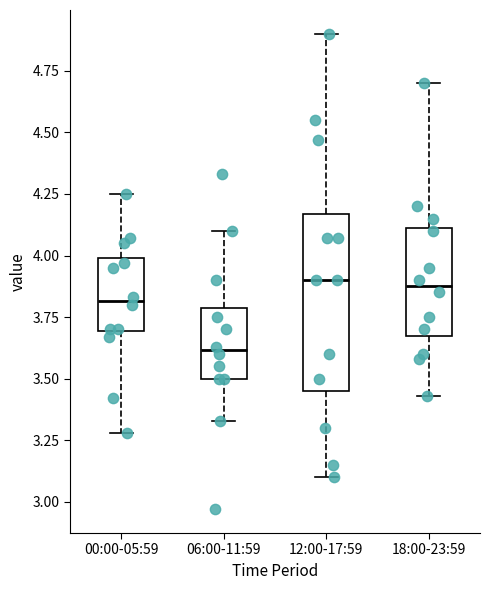

Reading left to right, transcribe this box plot: for each box, give where its median line is, the range the box spans, and where its two whiskers end, as read against the y-axis. The values are not printed on the chart, so give them approximately, as read against the axis.

00:00-05:59: median 3.80, box 3.70 to 4.00, whiskers 3.30 to 4.25
06:00-11:59: median 3.60, box 3.50 to 3.80, whiskers 3.35 to 4.10
12:00-17:59: median 3.90, box 3.45 to 4.15, whiskers 3.10 to 4.90
18:00-23:59: median 3.90, box 3.70 to 4.10, whiskers 3.45 to 4.70